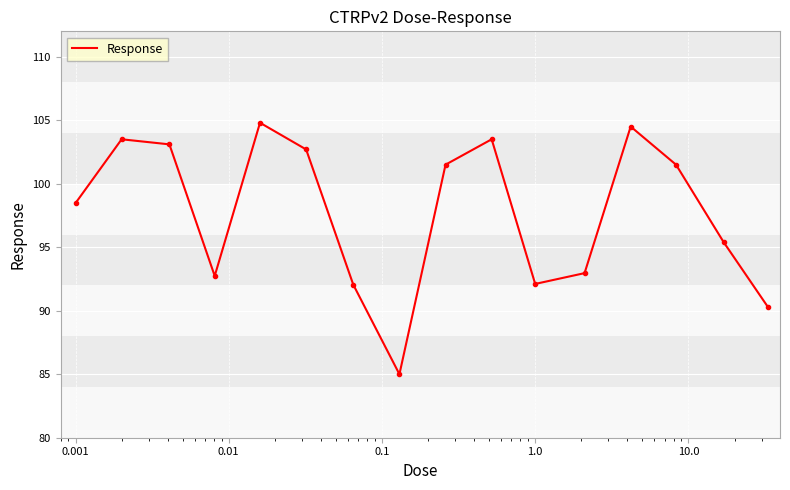

What is the difference between the maximum and minimum values?

19.8